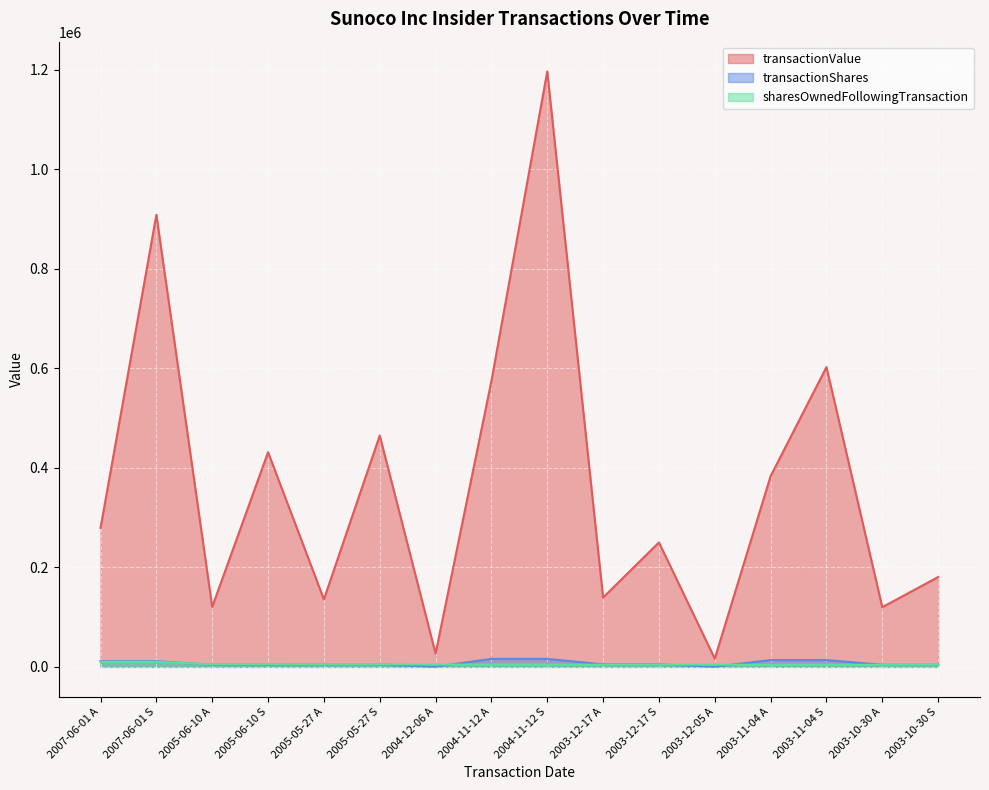

How many lines are shown in the chart?

3